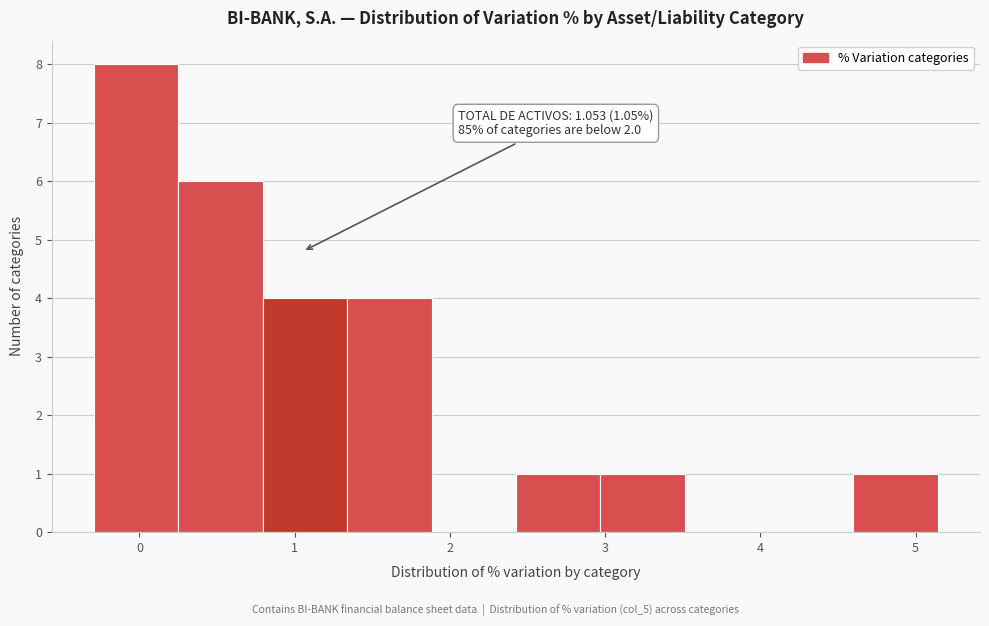

Over which range of the x-axis is the bar tallest?

-0.3 to 0.3